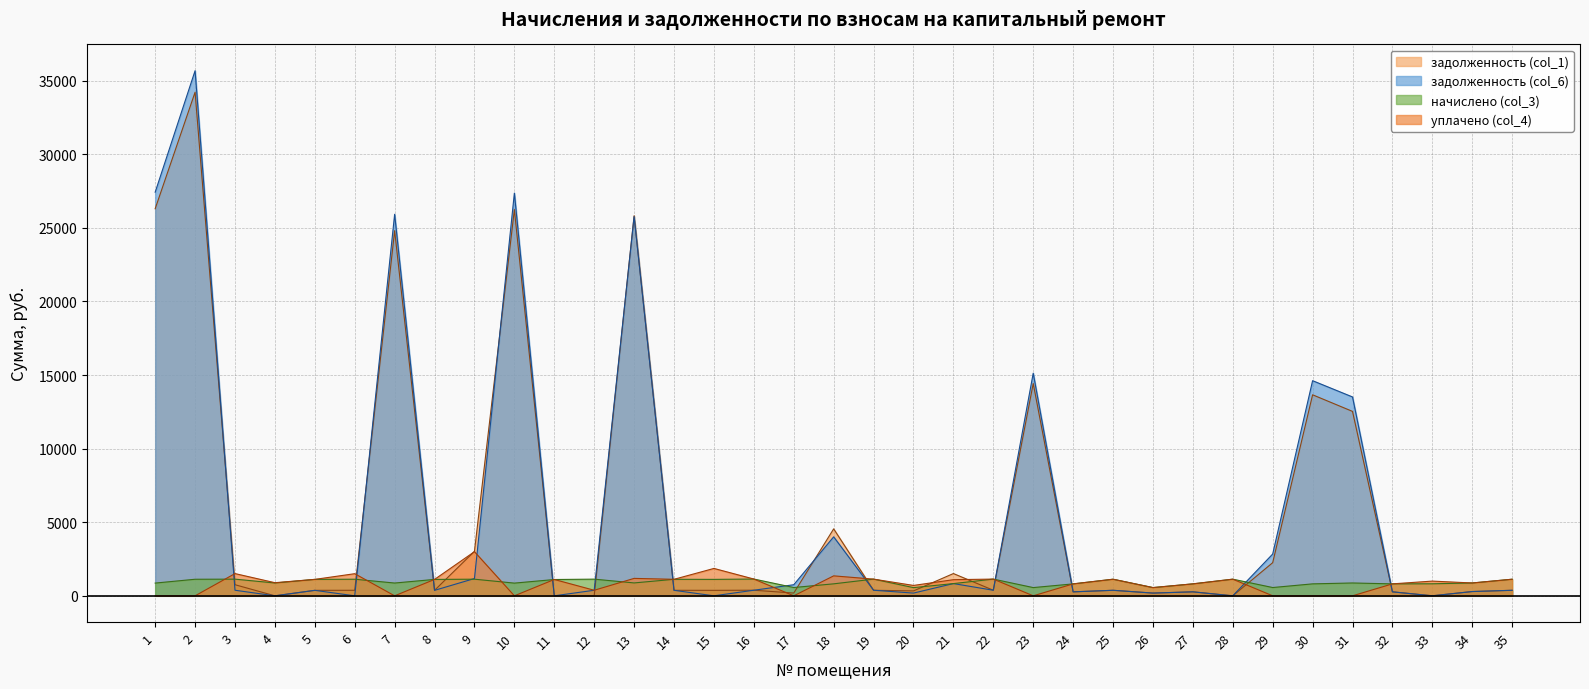

What is the sum of the начислено (col_3) values at 14 and 32?

1933.9